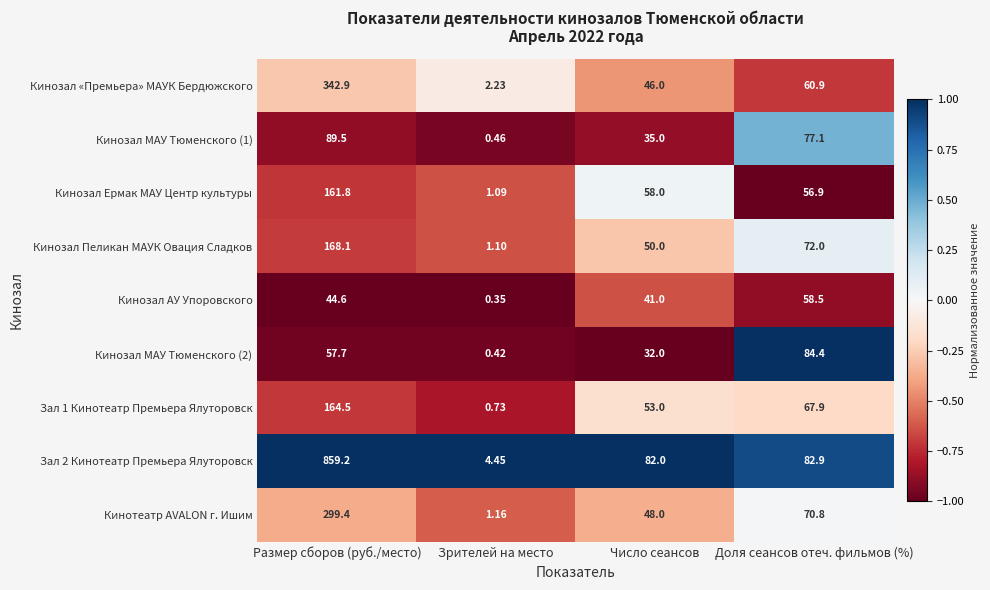

Rank the categories by Кинозал МАУ Тюменского (2) value from highest to lowest.

Доля сеансов отеч. фильмов (%), Размер сборов (руб./место), Число сеансов, Зрителей на место